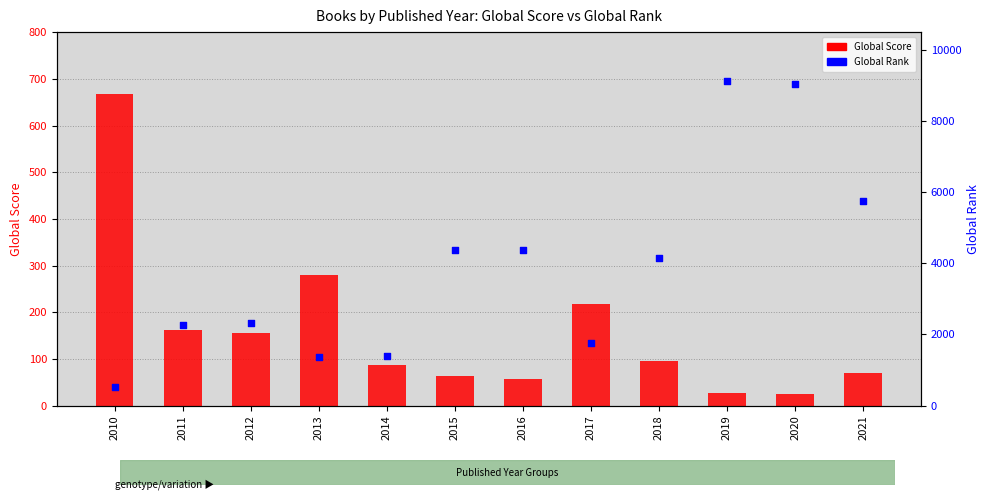

What is the total value across all series at 2017?

1976